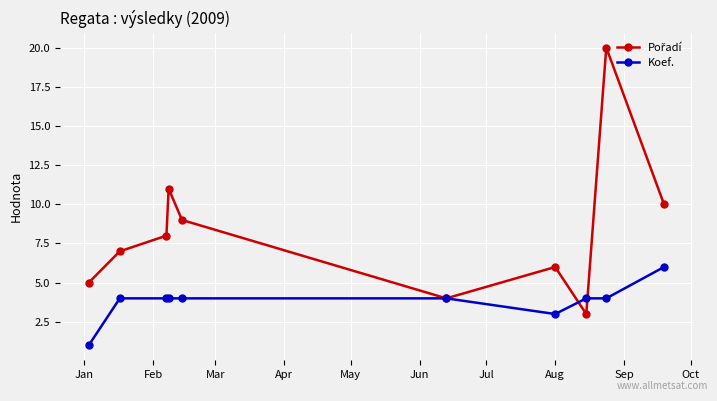

What is the greatest value displayed?

20